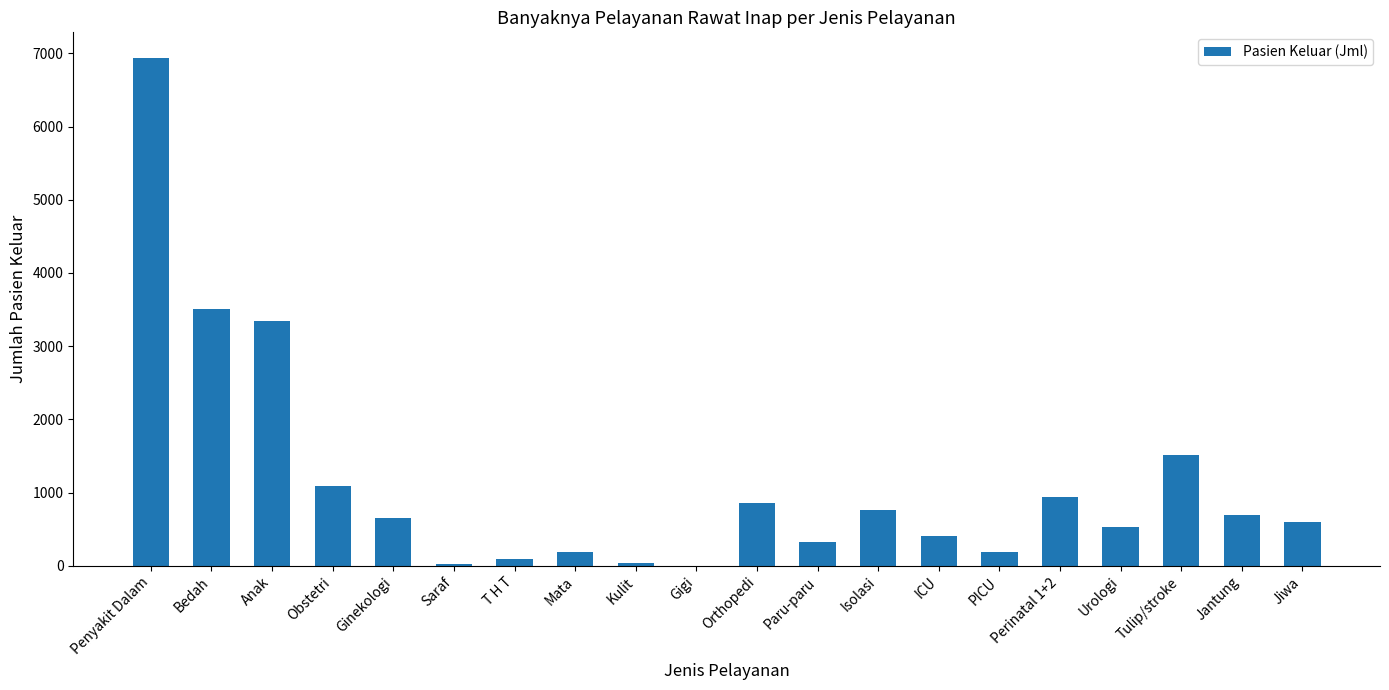

What is the change in value from Penyakit Dalam to Urologi?

-6417